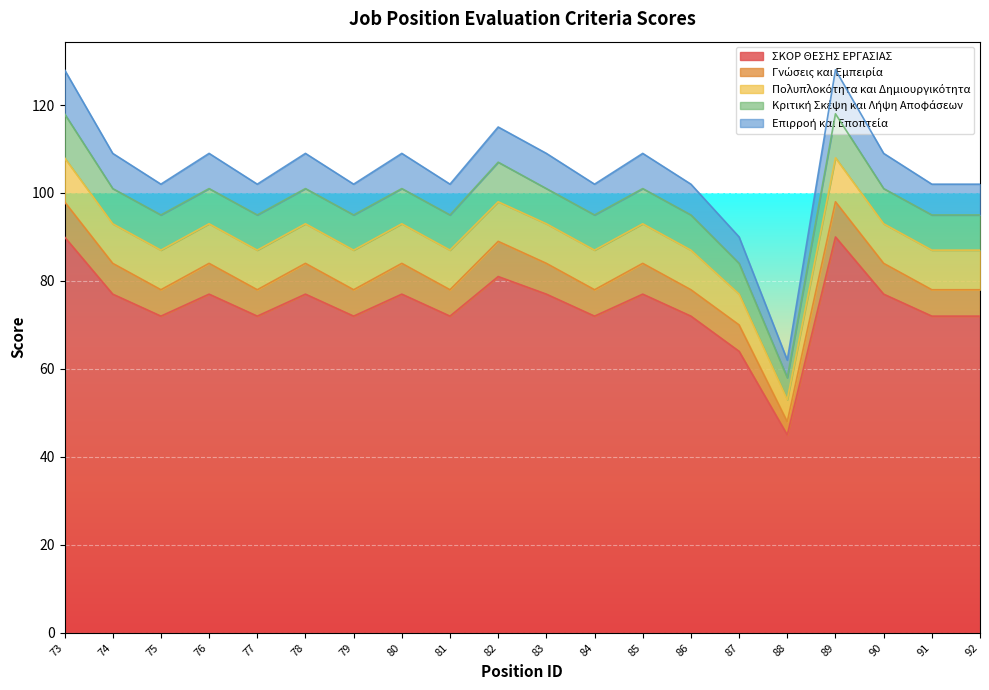

What is the minimum value shown in the chart?

3